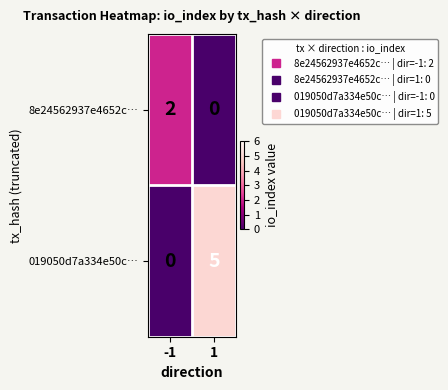

Reading left to right, what are all the values shown in this chart?

8e24562937e4652c…: -1=2	1=0
019050d7a334e50c…: -1=0	1=5